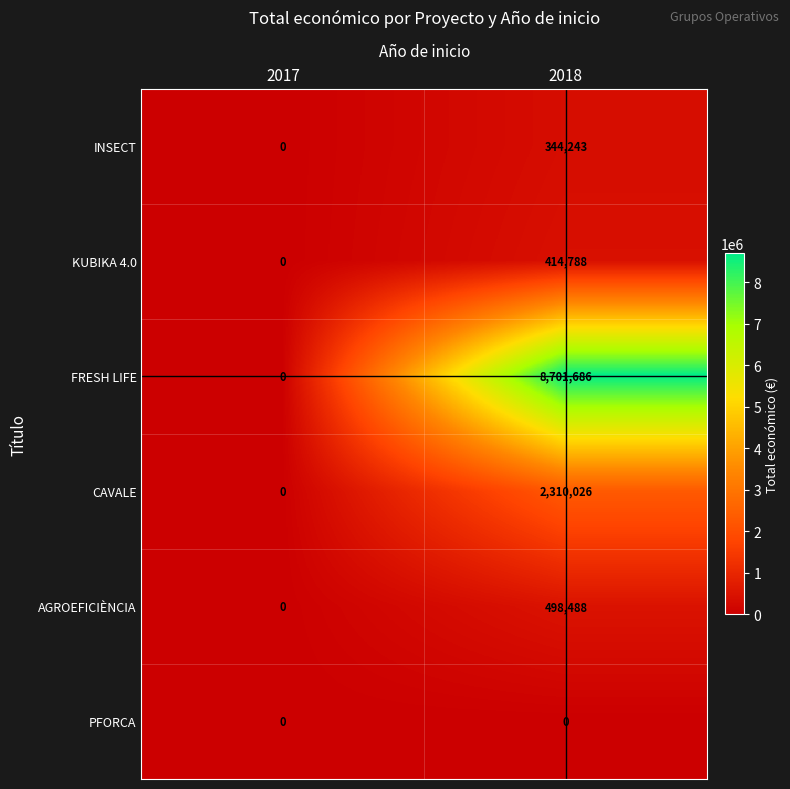

Which series changed the most between 2017 and 2018?

FRESH LIFE